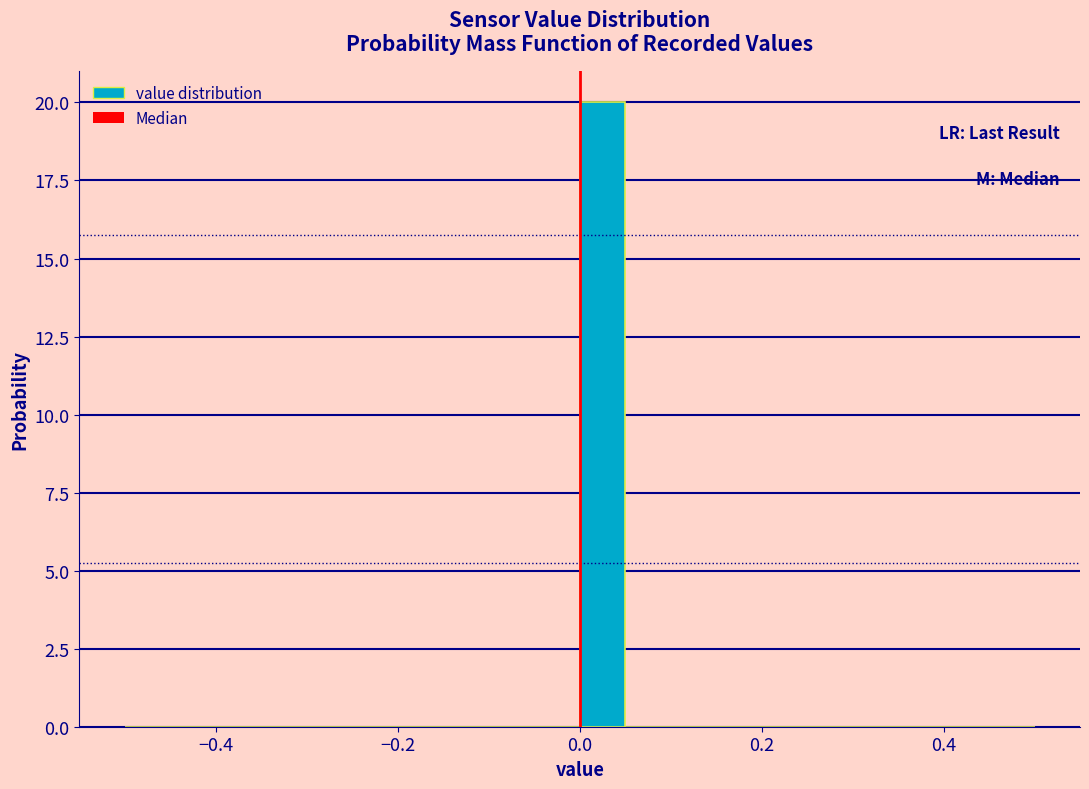

Read against the x-axis, roughly where is the centre of the tallest bar?

0.02